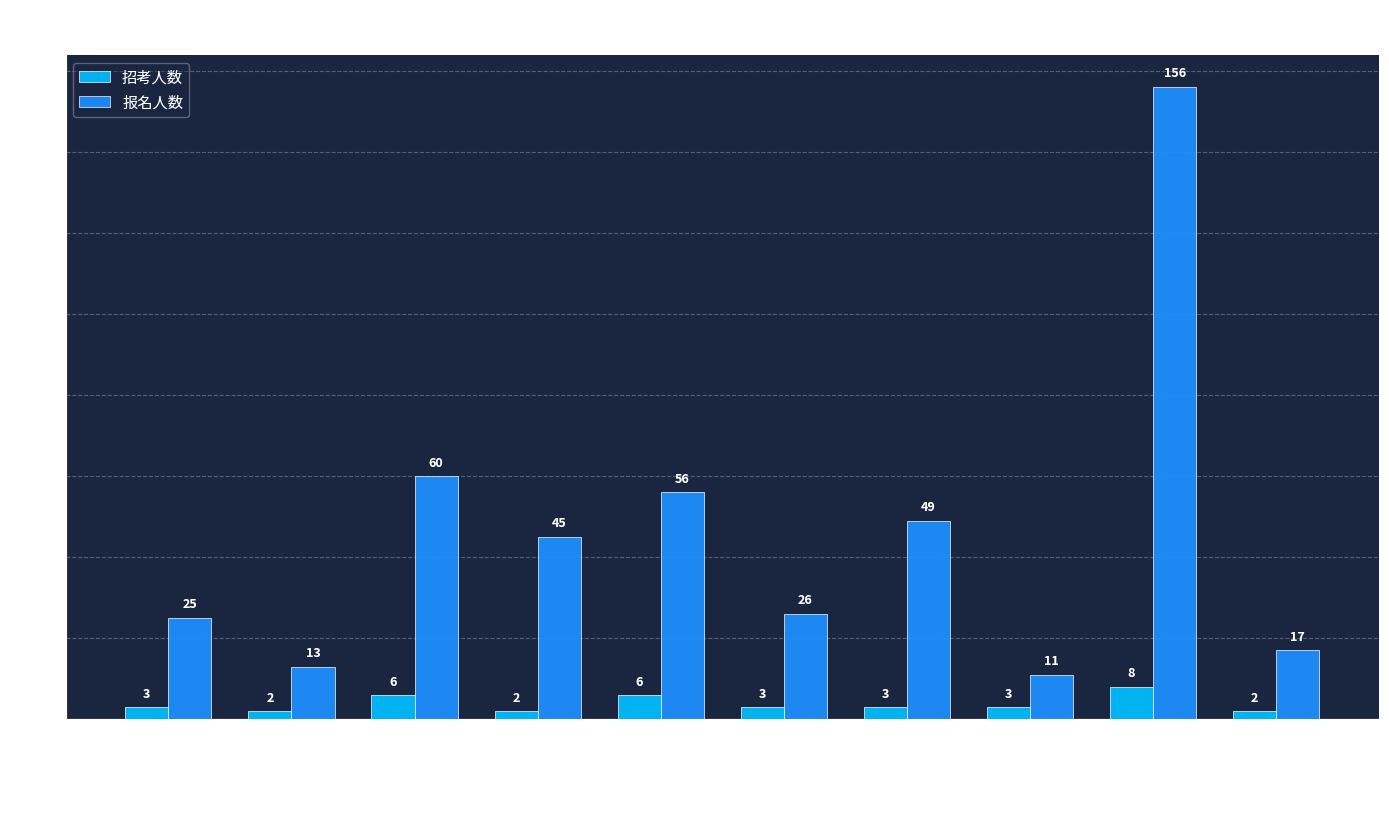

What is the maximum value for 报名人数?

156